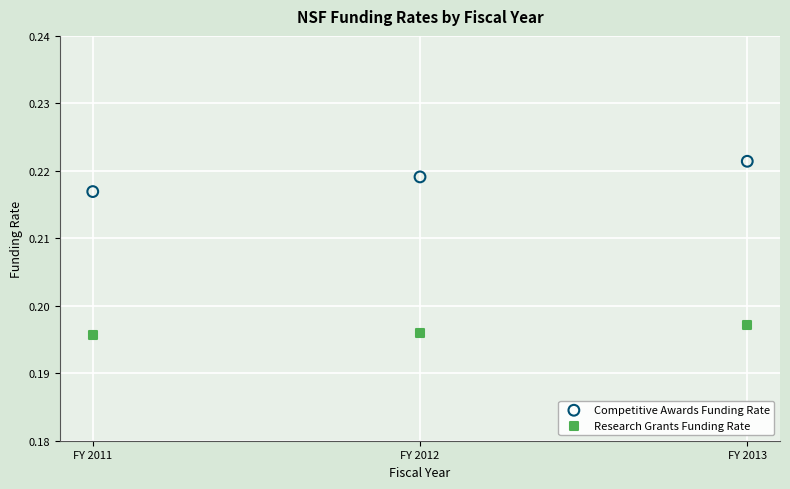

Across all data points, what is the range of X values (max minus min)?

2.0